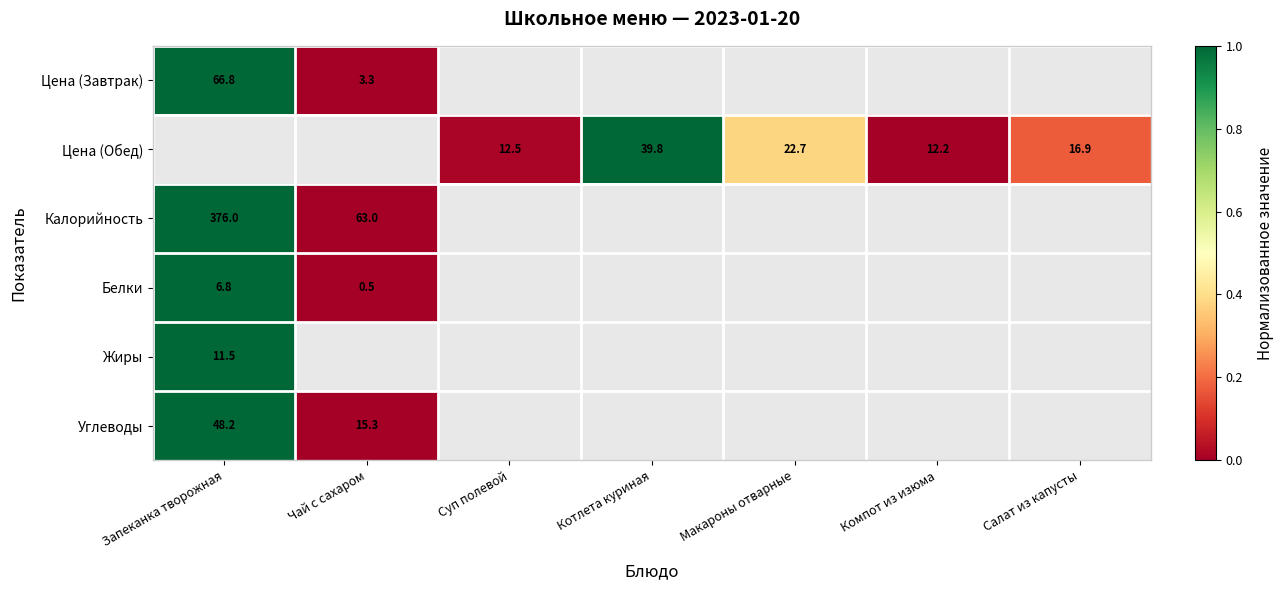

Is it true that Жиры equals 4.7 at Запеканка творожная?

False